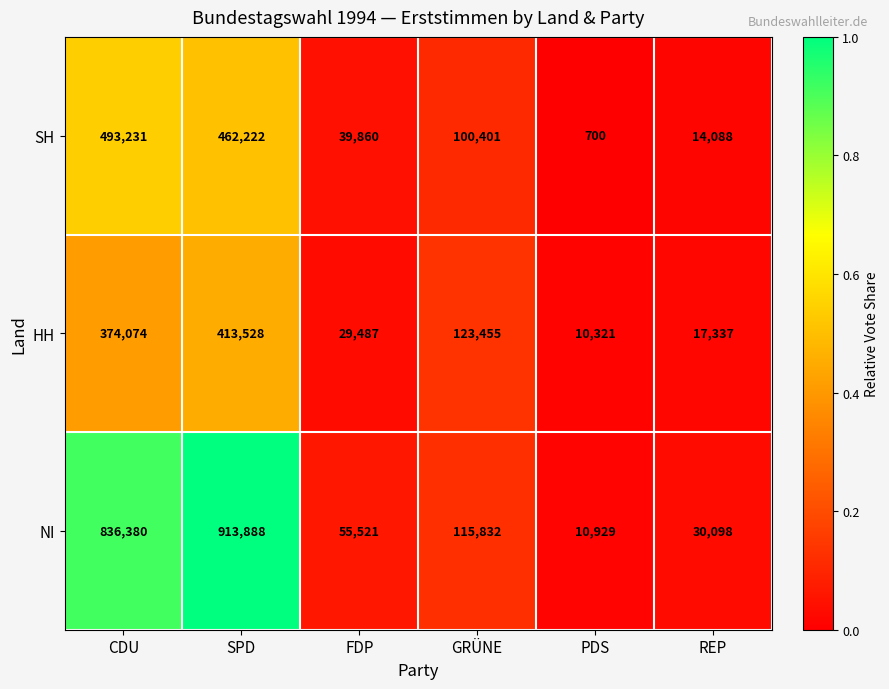

Is the value of HH at FDP greater than the value of NI at CDU?

No